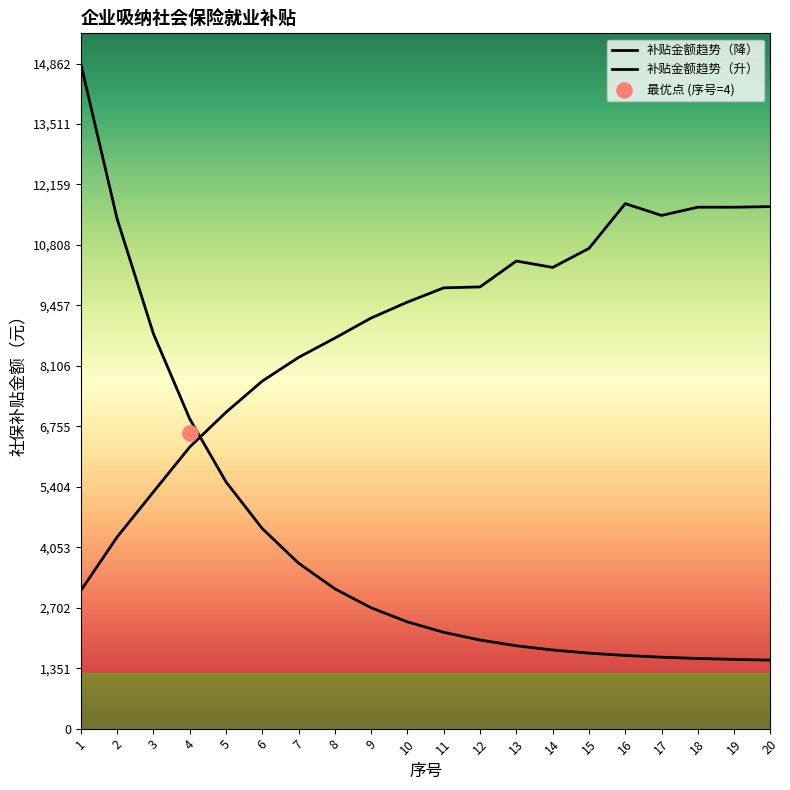

Which series contains the lowest Y value?

补贴金额趋势（降）